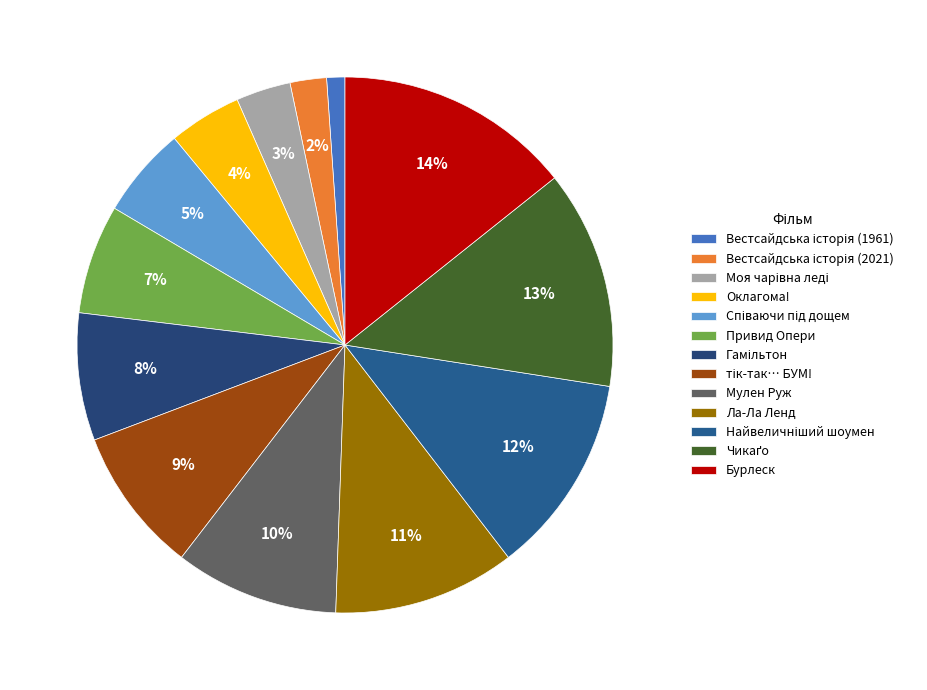

Approximately how many times larger is the value at Мулен Руж compared to Моя чарівна леді?

3.0